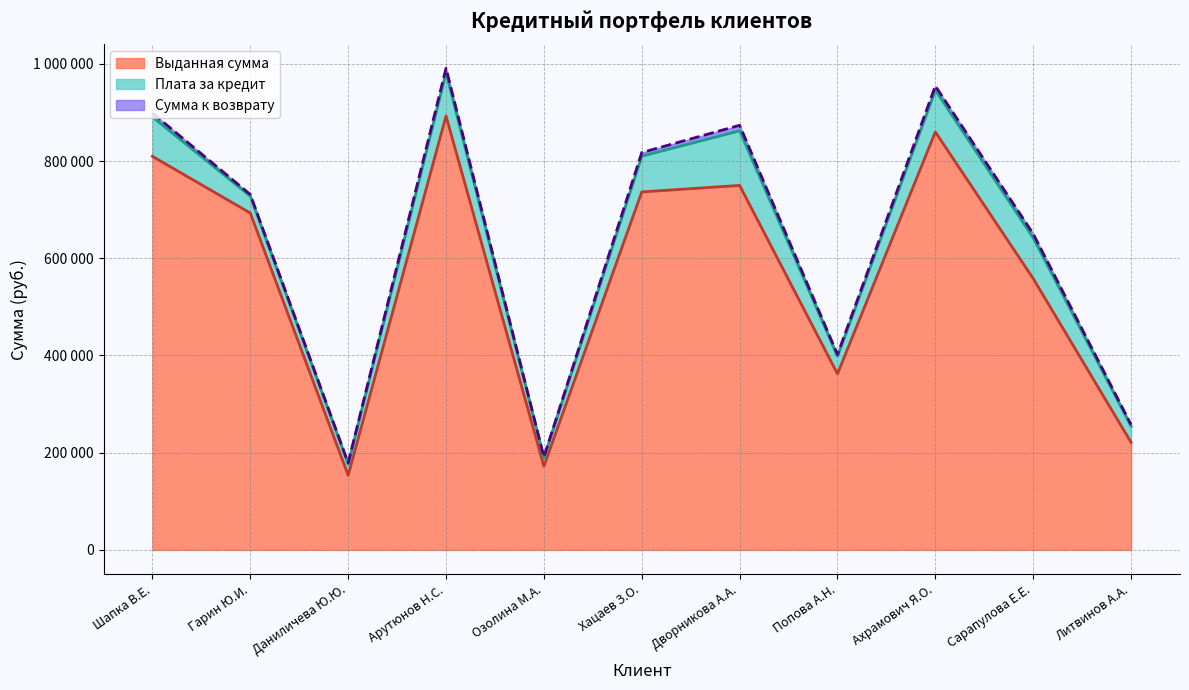

At which category does Сумма к возврату reach its first local valley?

Даниличева Ю.Ю.